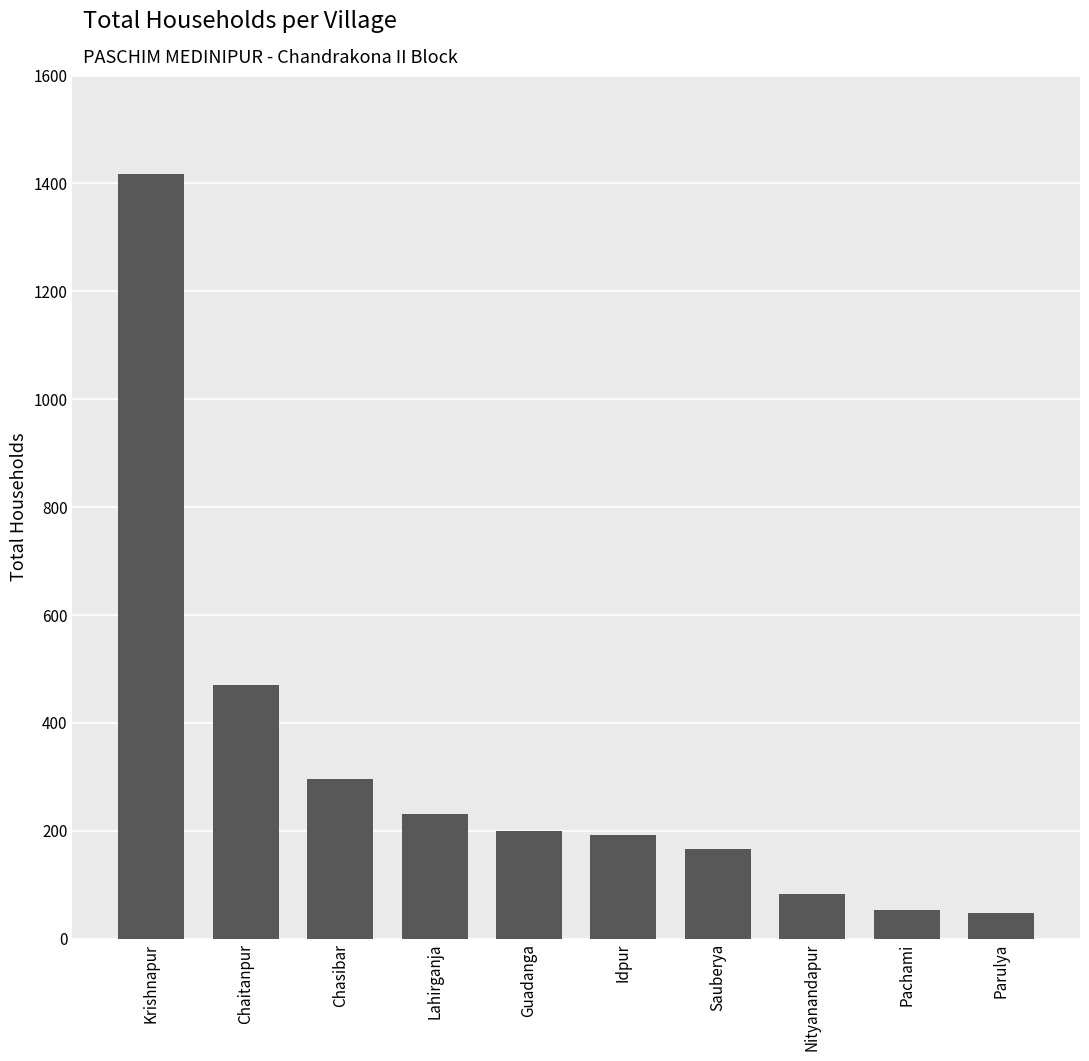

Where is the data nearest to the value 732?

Chaitanpur